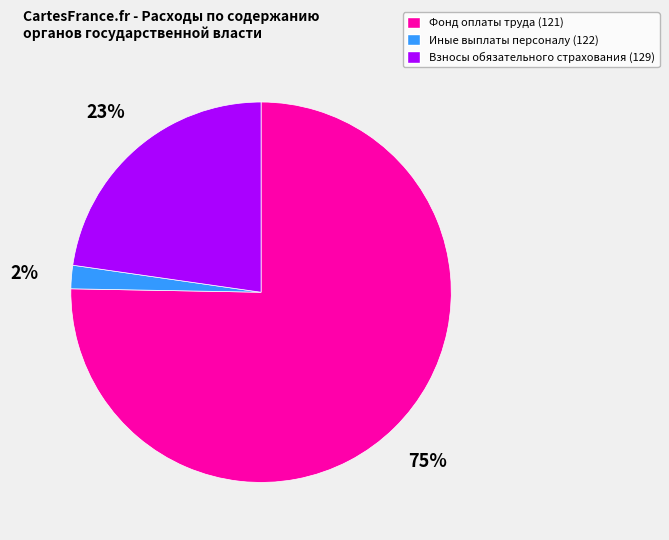

Is the sum of Иные выплаты персоналу (122) and Взносы обязательного страхования (129) greater than half?

No